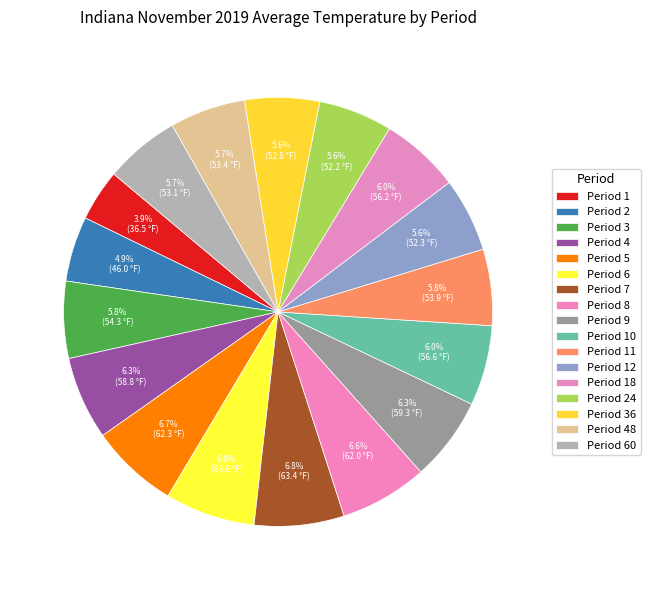

How many segments does this pie chart have?

17